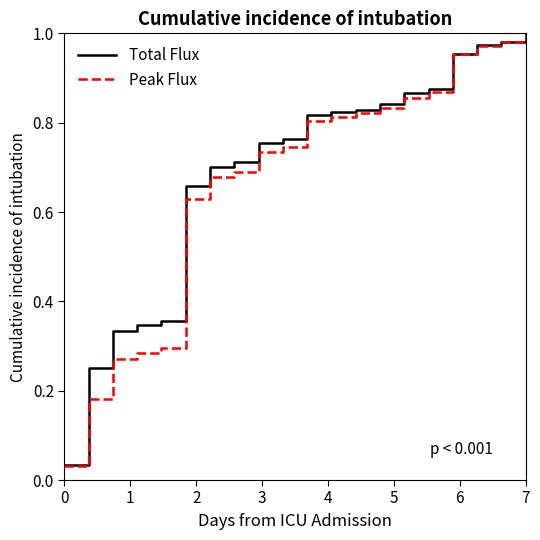

Which series has the widest spread of values?

Peak Flux